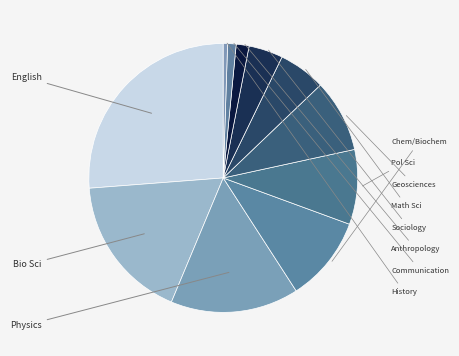

Count the number of slices in the pie.

11